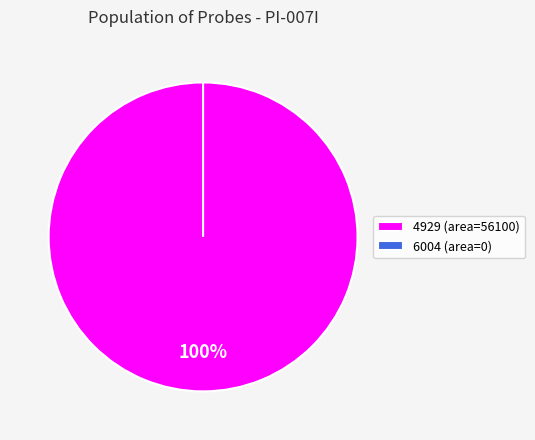

How many segments does this pie chart have?

2